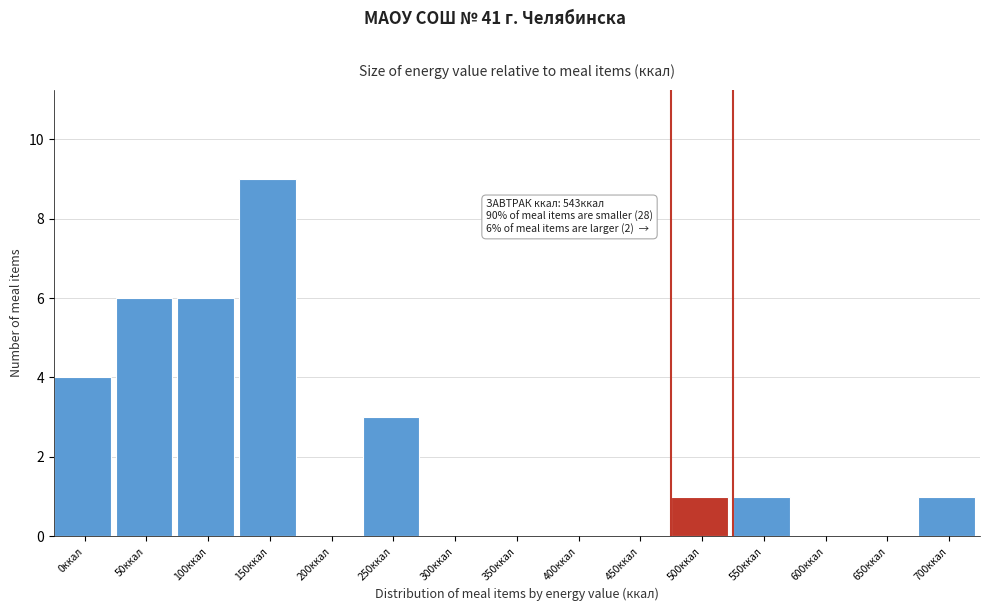

Reading left to right, what are all the values shown in this chart?

0ккал=4	50ккал=6	100ккал=6	150ккал=9	200ккал=0	250ккал=3	300ккал=0	350ккал=0	400ккал=0	450ккал=0	500ккал=1	550ккал=1	600ккал=0	650ккал=0	700ккал=1